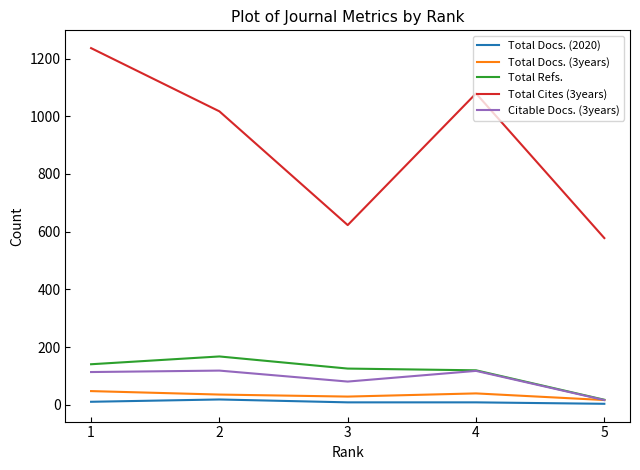

Read the Total Cites (3years) value at 5, to the nearest 100.

600